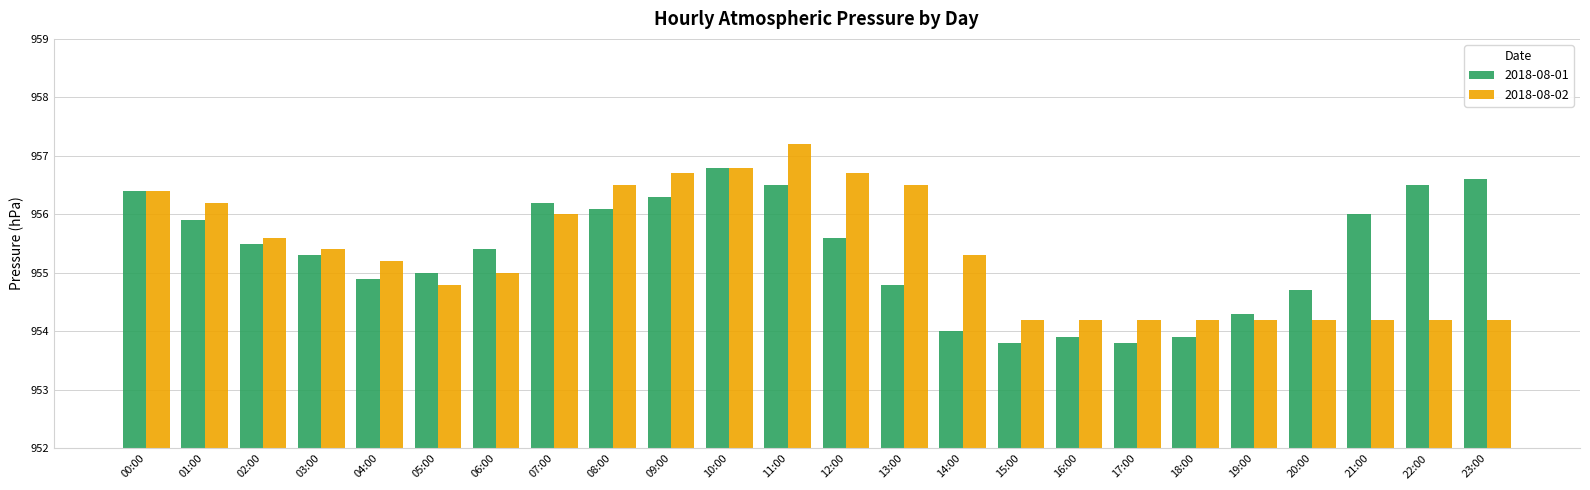

Rank the series by their maximum value, from lowest to highest.

2018-08-01, 2018-08-02